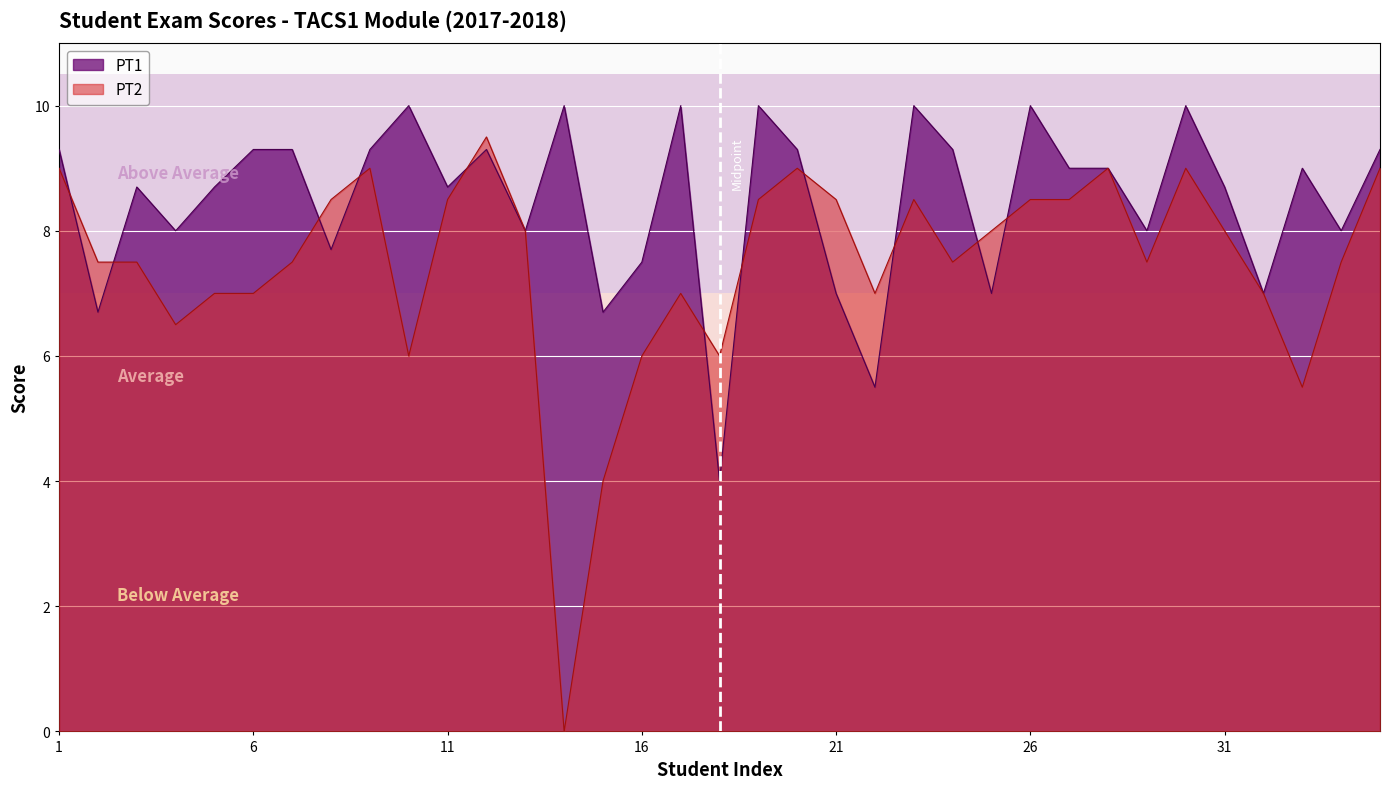

What is the sum of the PT1 values at 5 and 24?

18.0